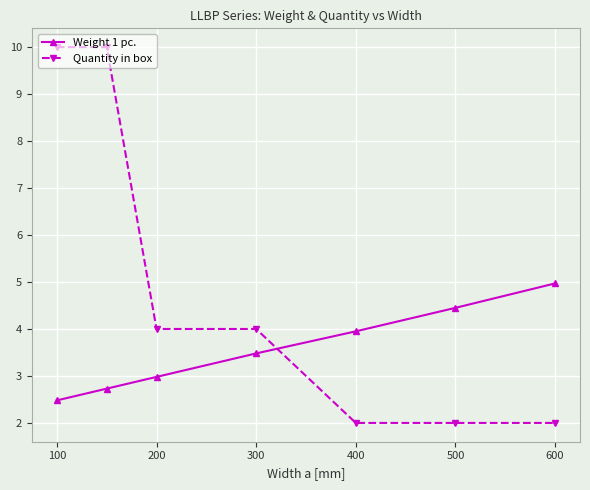

What is the minimum value shown in the chart?

2.0